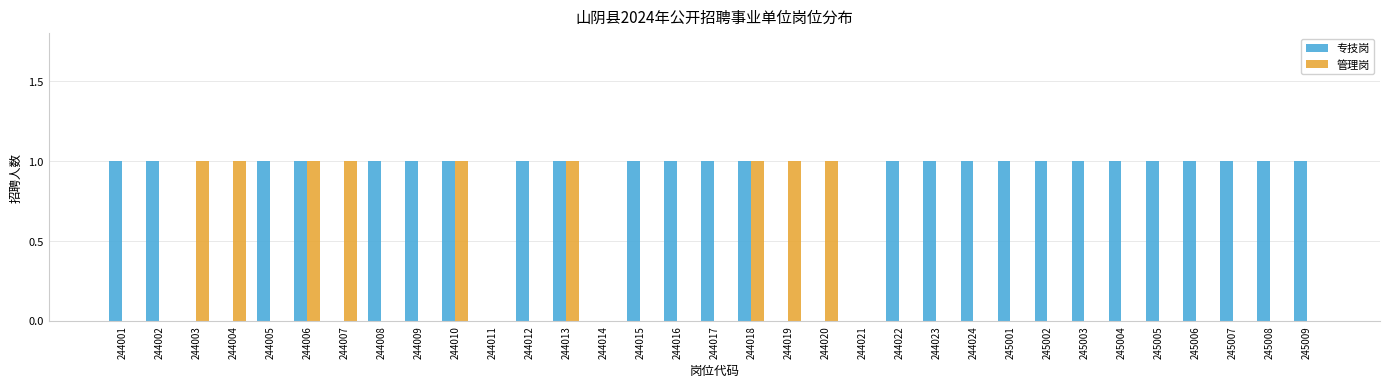

How many categories are shown in the chart?

33